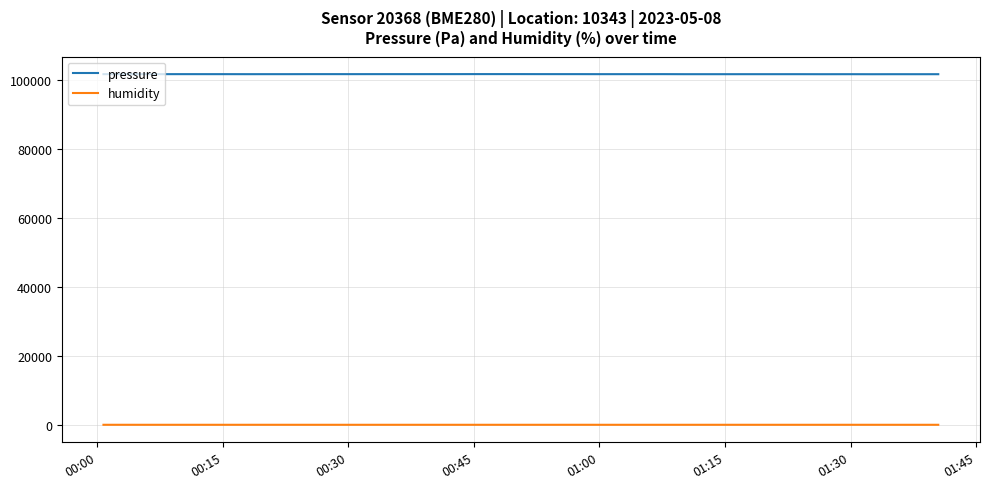

What is the minimum value for pressure?

101727.3